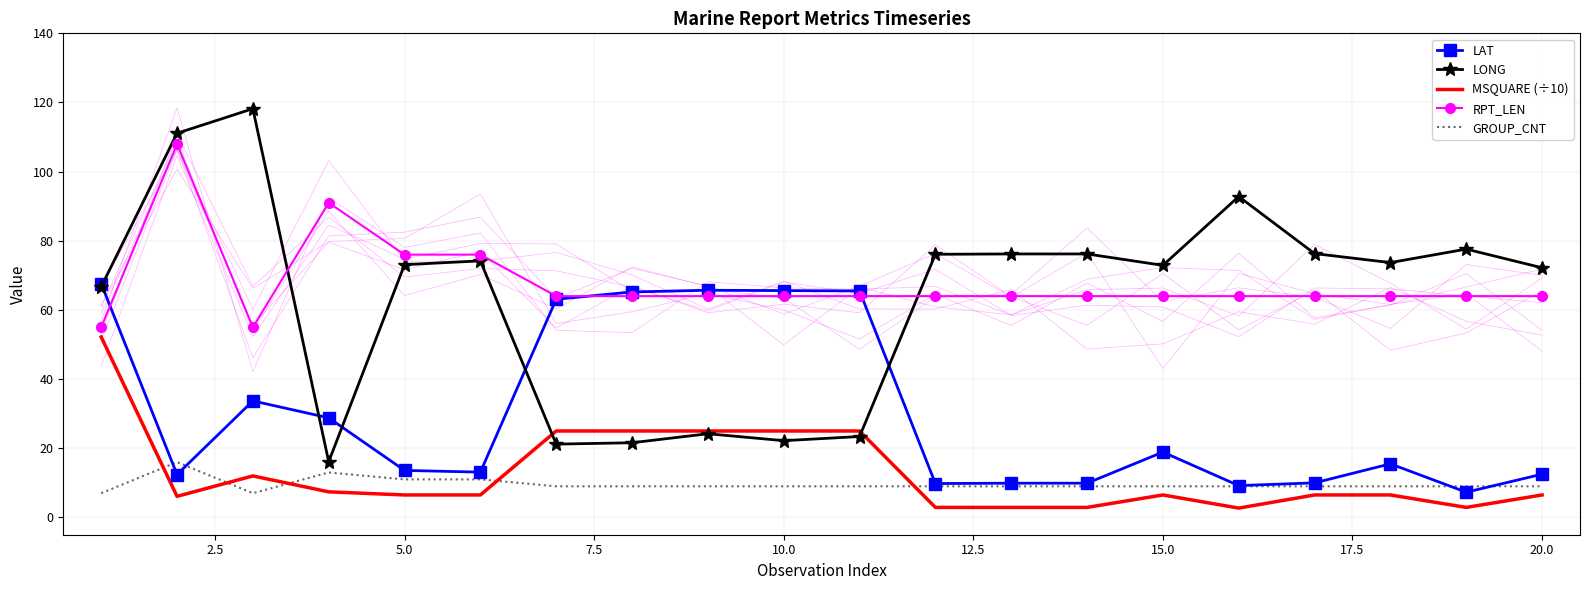

What is the minimum value for LONG?

16.1